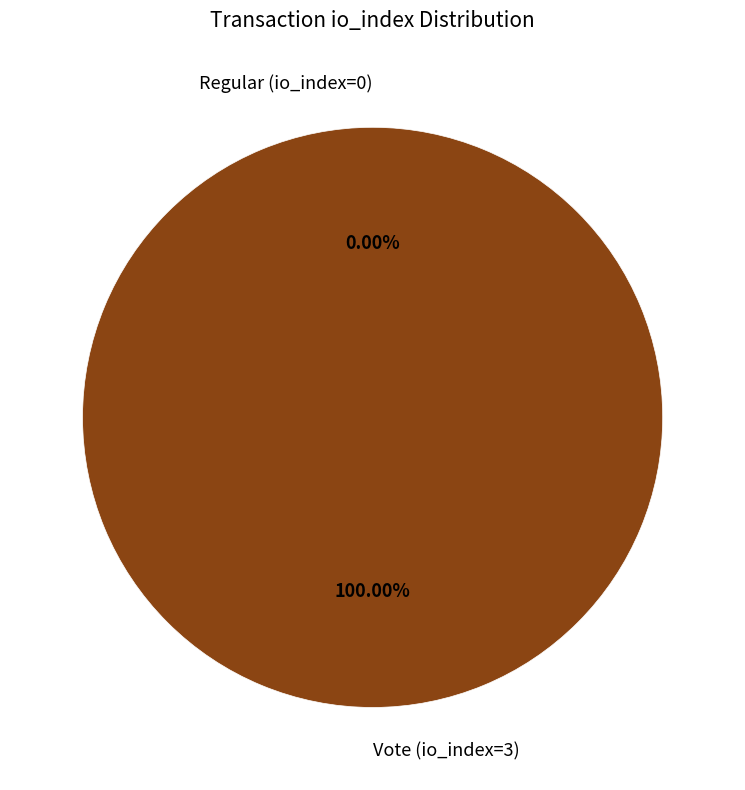

What portion of the pie excludes Regular (io_index=0)?

100.0%